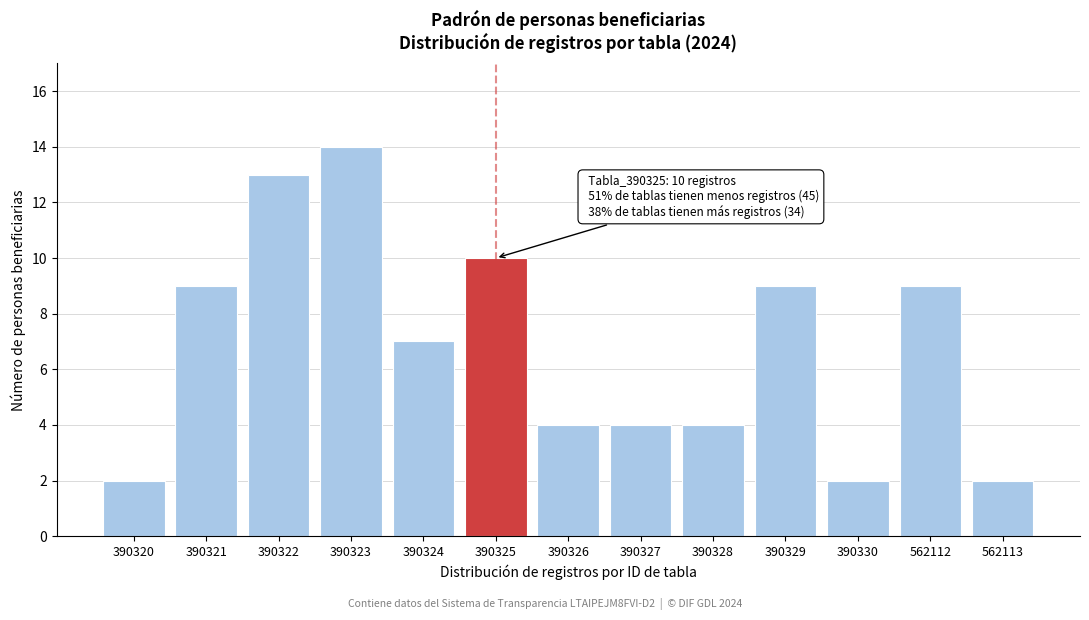

Reading left to right, transcribe all the data shown in this chart.

390320=2	390321=9	390322=13	390323=14	390324=7	390325=10	390326=4	390327=4	390328=4	390329=9	390330=2	562112=9	562113=2